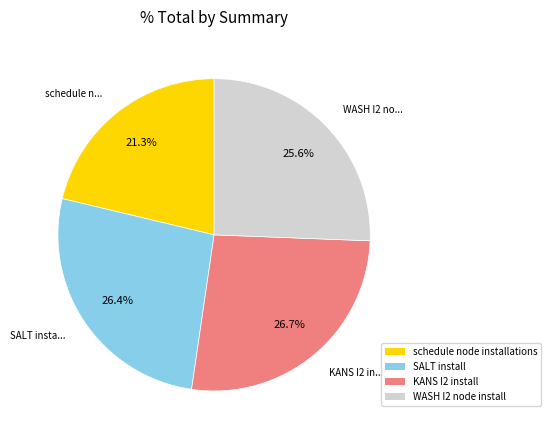

Does KANS I2 install represent more than half of the total?

No